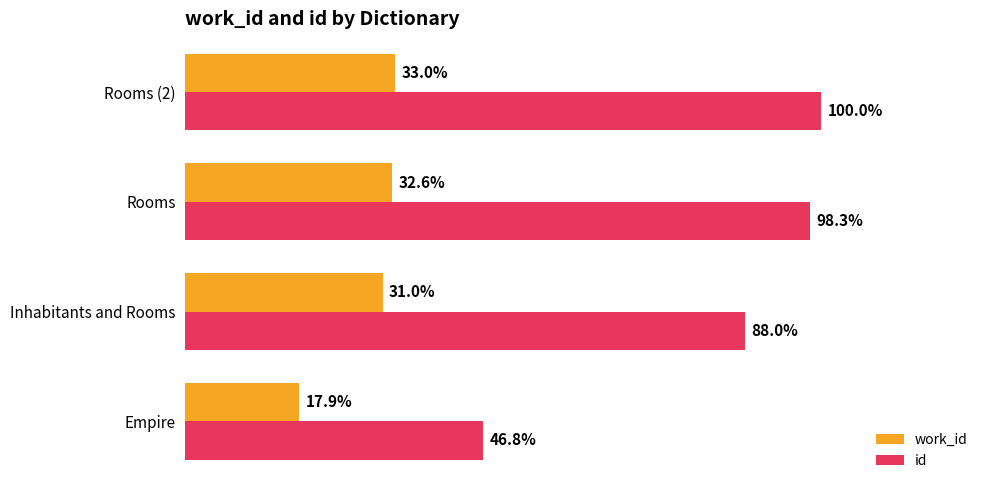

What are all the series names shown in the legend?

work_id, id